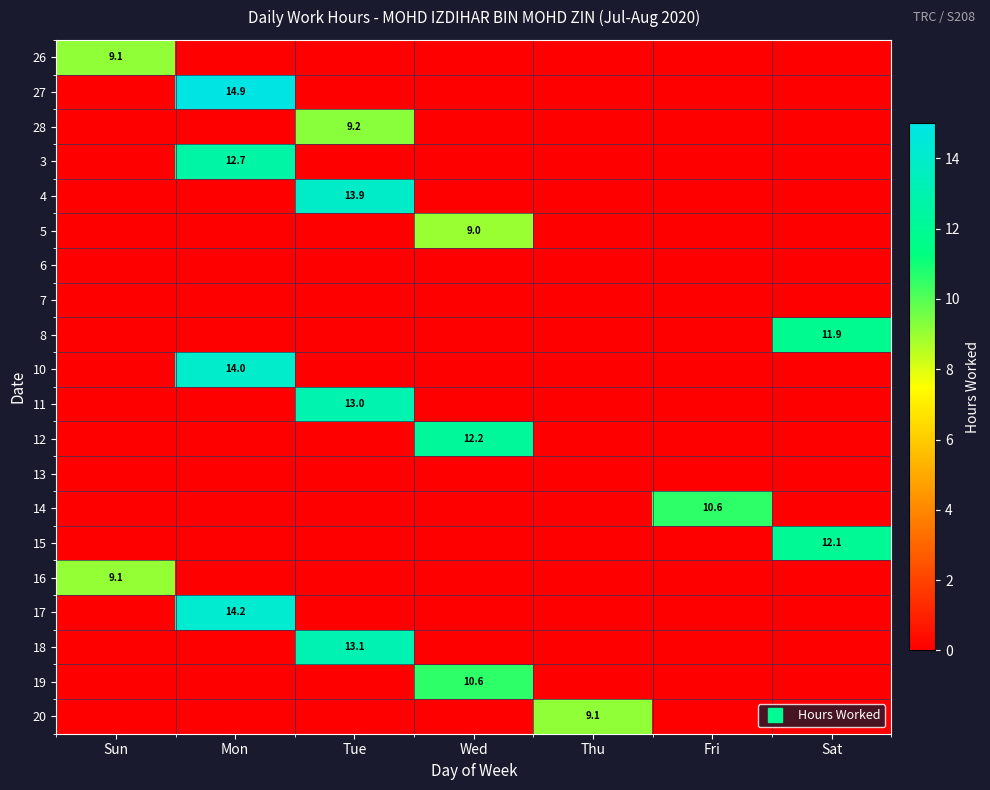

The value of 16 at Sun is 12.4. True or false?

False